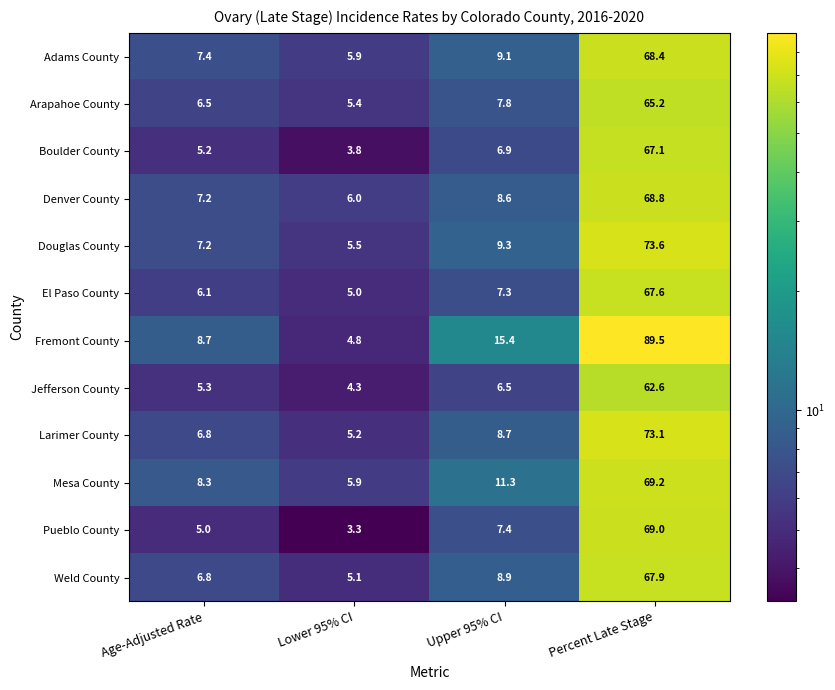

What is the average value of the Jefferson County series?

19.7